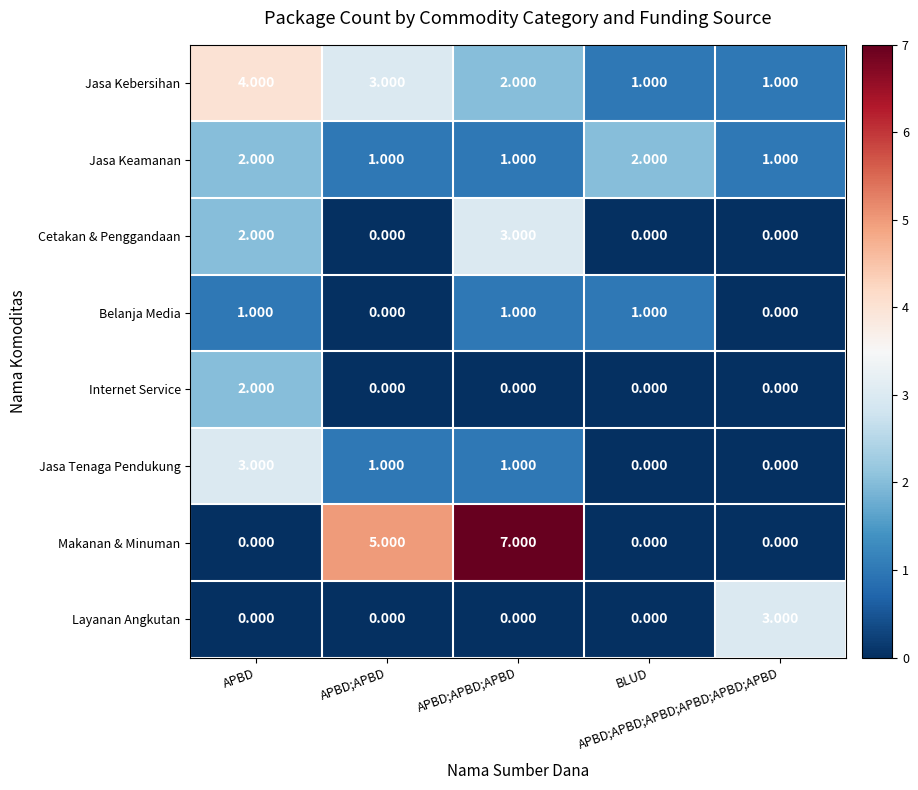

Which series has the largest total across all categories?

Makanan & Minuman